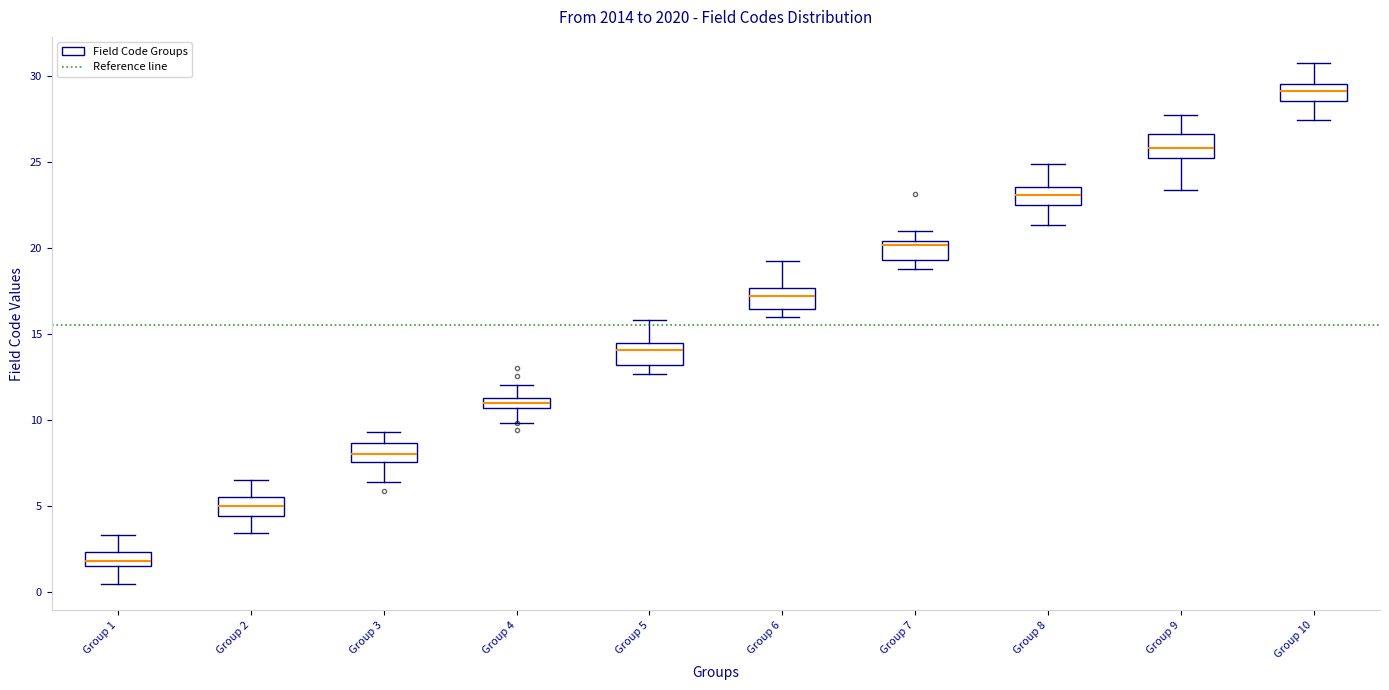

Which box has the highest median line?

Group 10